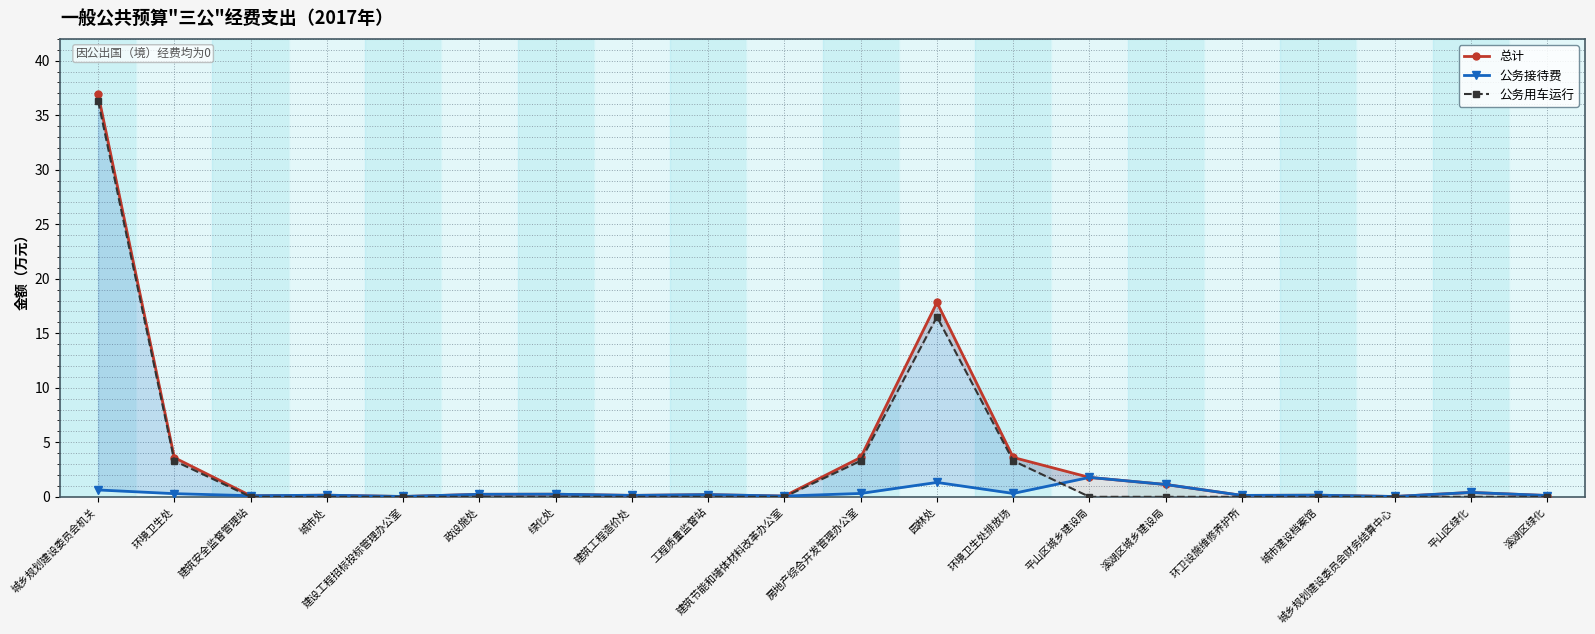

True or false: 公务用车运行 and 总计 cross at least once.

False